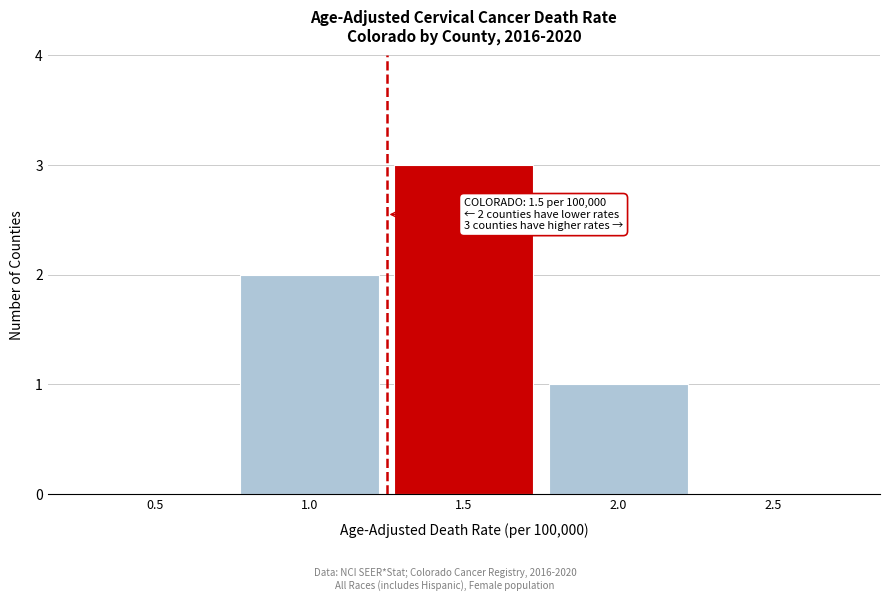

Reading left to right, extract all data points from this chart.

0.5=0	1.0=2	1.5=3	2.0=1	2.5=0